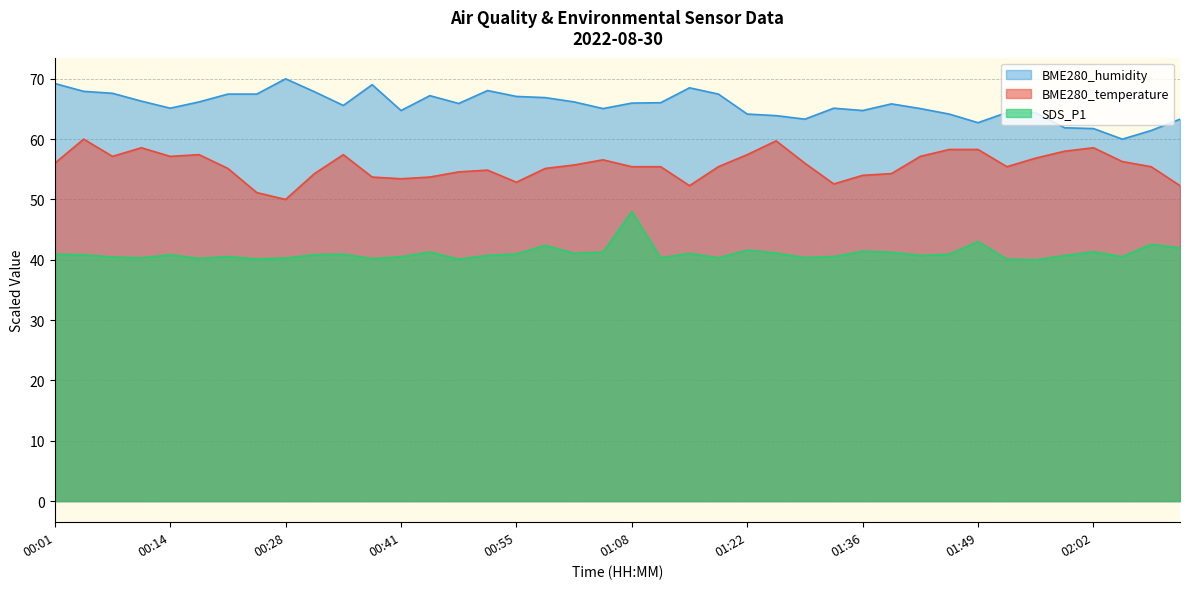

Reading left to right, list all the values displayed in this chart.

BME280_temperature: 56.0	60.0	57.1	58.6	57.1	57.4	55.1	51.1	50.0	54.3	57.4	53.7	53.4	53.7	54.6	54.9	52.9	55.1	55.7	56.6	55.4	55.4	52.3	55.4	57.4	59.7	56.0	52.6	54.0	54.3	57.1	58.3	58.3	55.4	56.9	58.0	58.6	56.3	55.4	52.3
BME280_humidity: 69.2	67.9	67.6	66.3	65.1	66.2	67.5	67.5	70.0	67.9	65.6	69.0	64.7	67.2	65.9	68.1	67.1	66.9	66.2	65.1	66.0	66.0	68.5	67.5	64.2	63.9	63.3	65.1	64.7	65.8	65.1	64.2	62.7	64.4	64.4	61.9	61.8	60.0	61.4	63.3
SDS_P1: 40.9	40.8	40.5	40.3	40.8	40.2	40.5	40.2	40.3	40.9	40.9	40.2	40.5	41.3	40.1	40.7	41.0	42.4	41.1	41.3	48.0	40.3	41.1	40.3	41.6	41.1	40.4	40.5	41.4	41.3	40.7	40.9	43.0	40.1	40.0	40.7	41.3	40.5	42.6	42.0